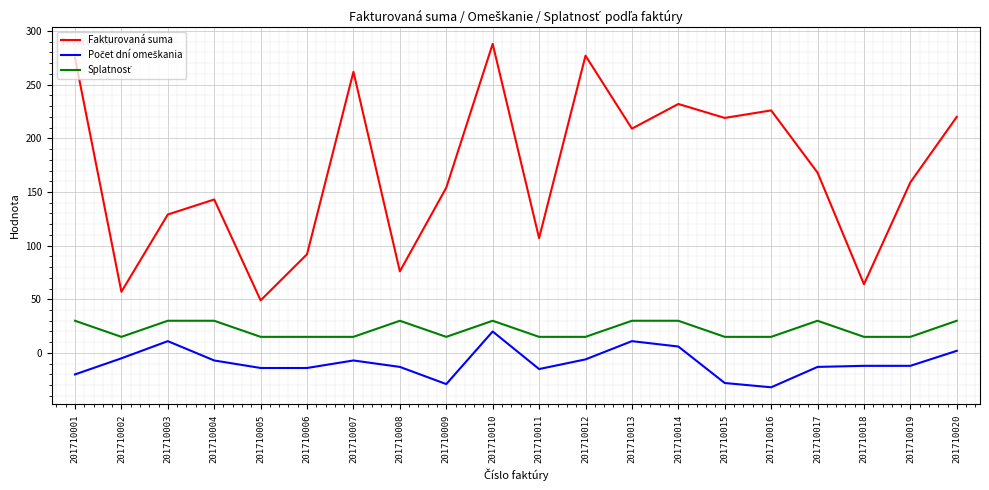

What is the smallest value displayed?

-32